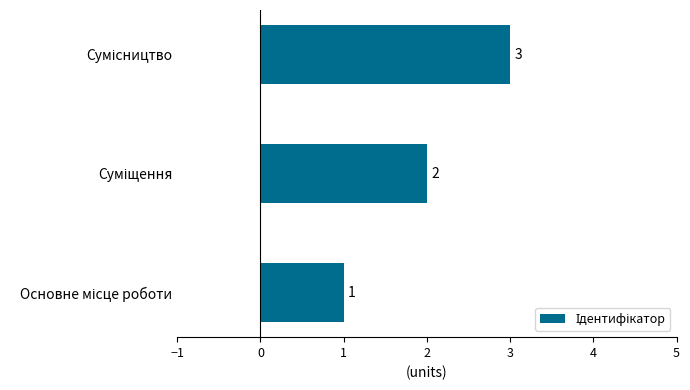

What is the maximum value shown in the chart?

3